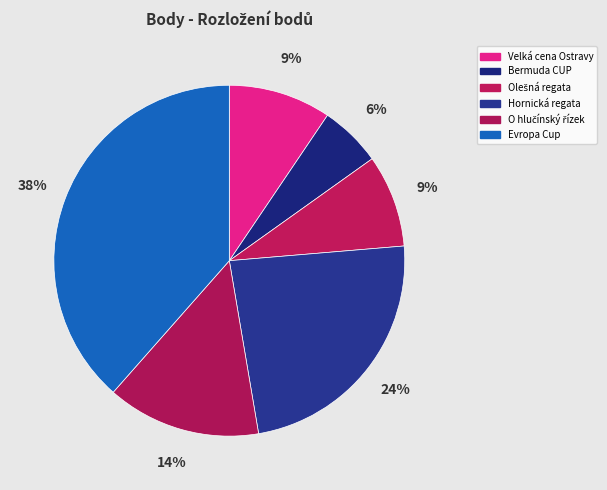

The Hornická regata slice represents 24% of the pie. True or false?

True